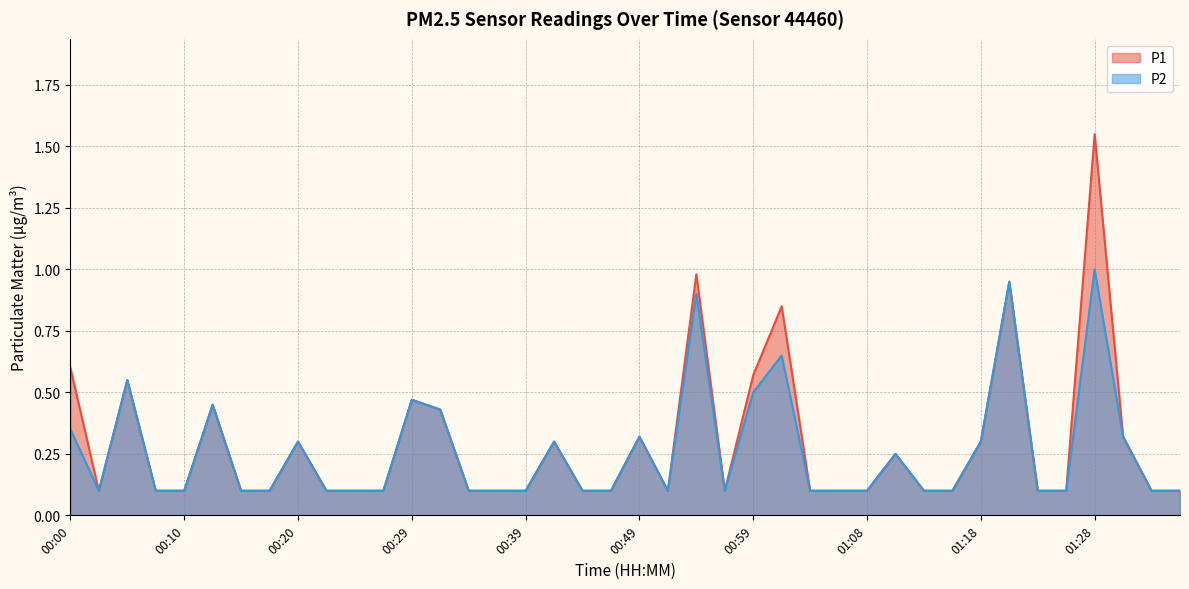

Which series changed the most between 00:37 and 00:59?

P1